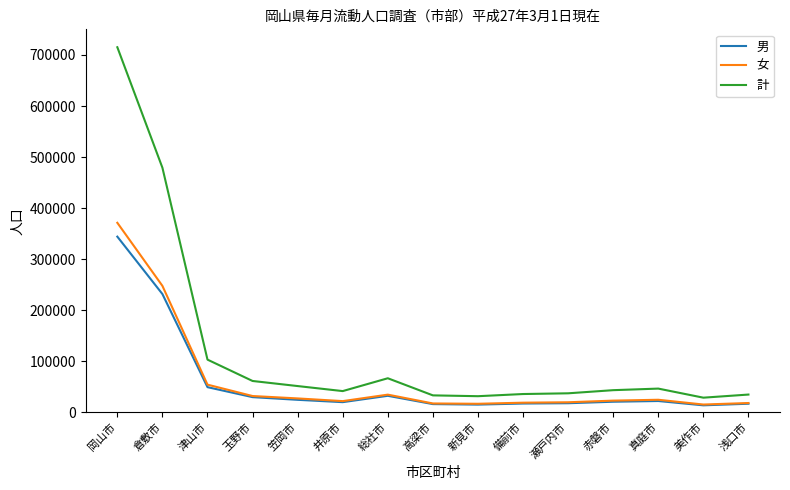

Is this an area chart (filled region under the line)?

No